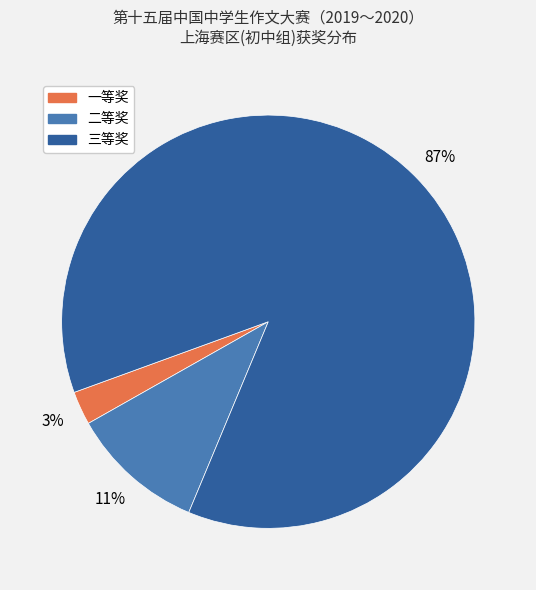

Between 三等奖 and 二等奖, which is larger?

三等奖